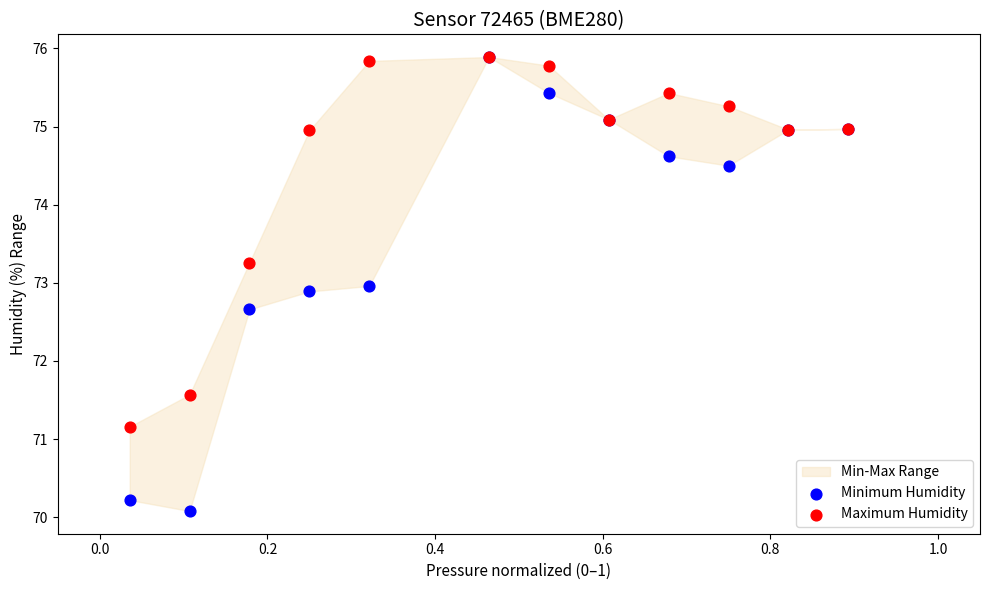

In the Minimum Humidity series, what Y value is closest to 72?

72.7